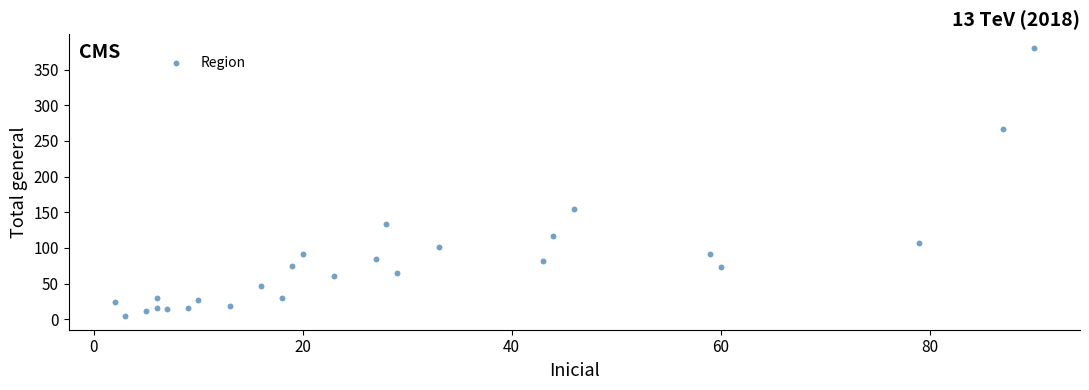

What Y value in the scatter plot is closest to 192?

154